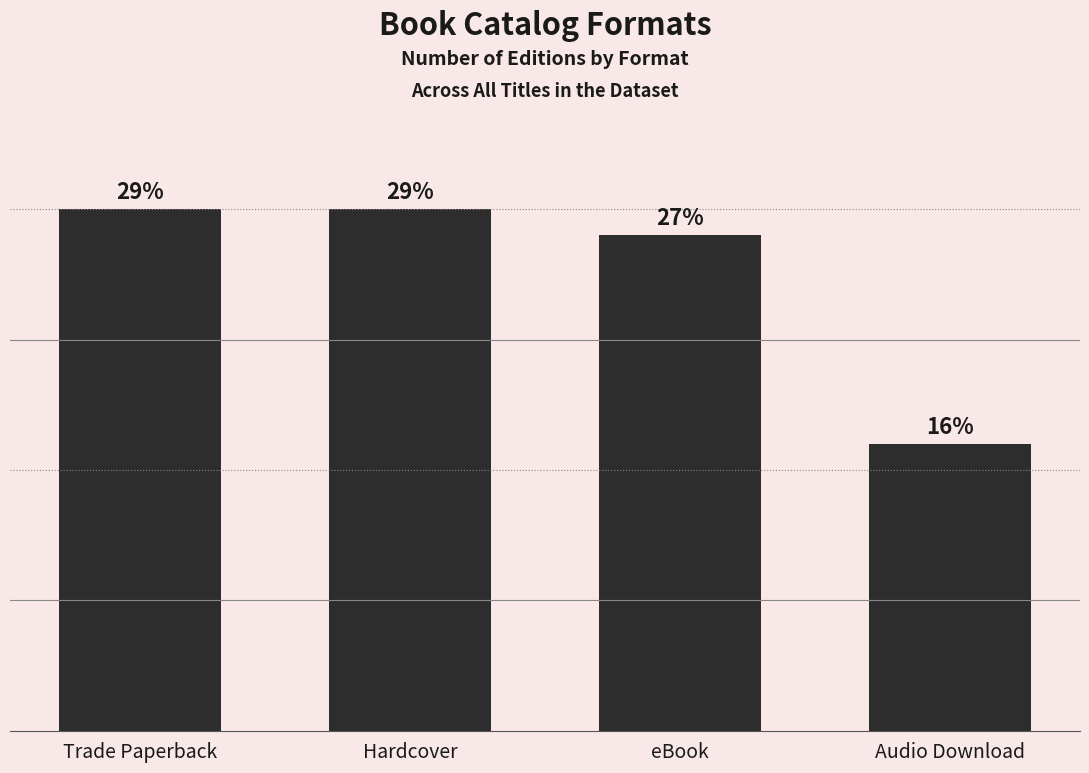

What is the sum of the values at Audio Download and eBook?

30